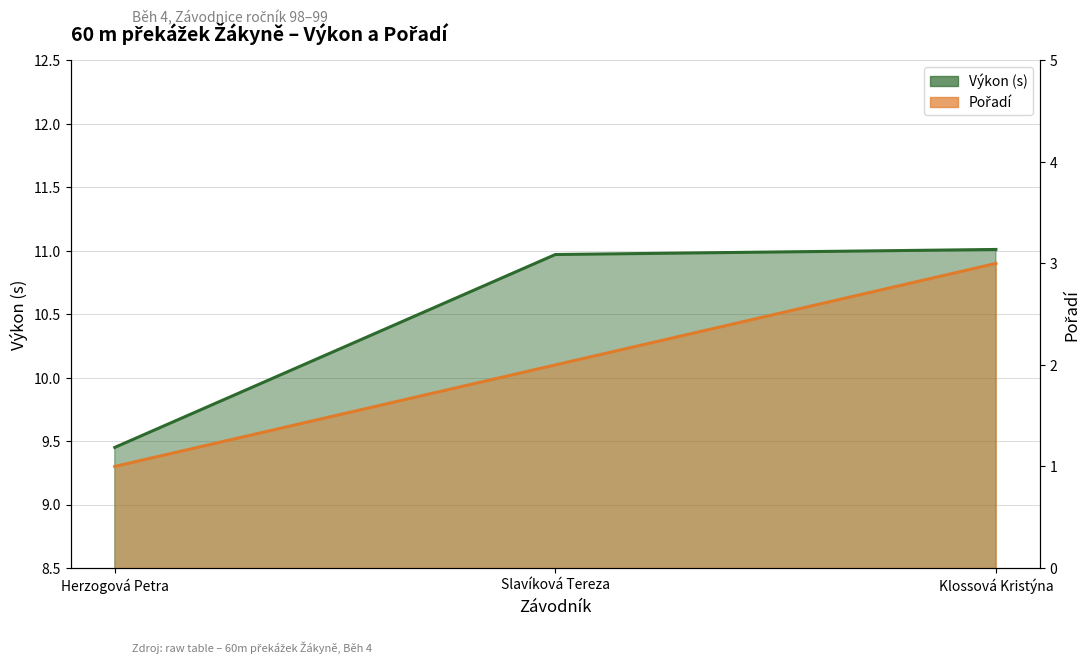

Reading left to right, extract all data points from this chart.

Pořadí: 1.0	2.0	3.0
Výkon: 9.4	11.0	11.0